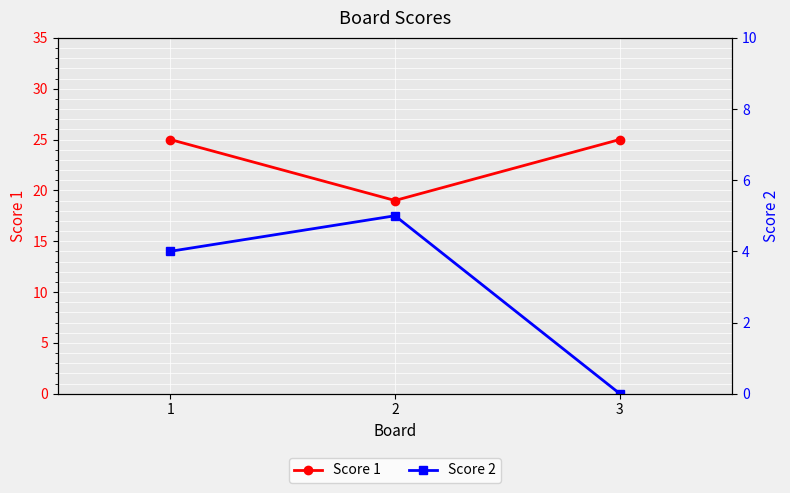

How many lines are shown in the chart?

2